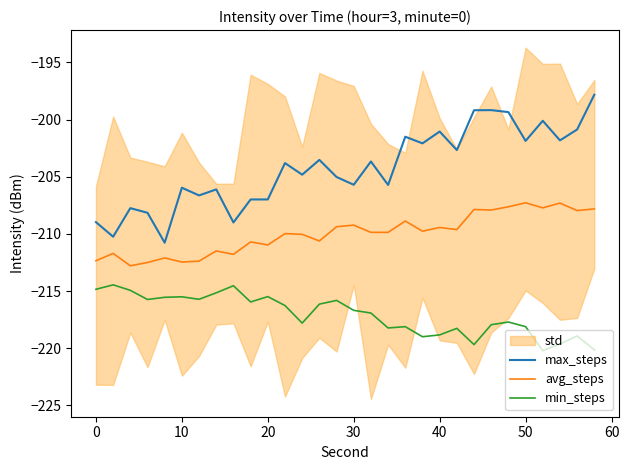

How many lines are shown in the chart?

3